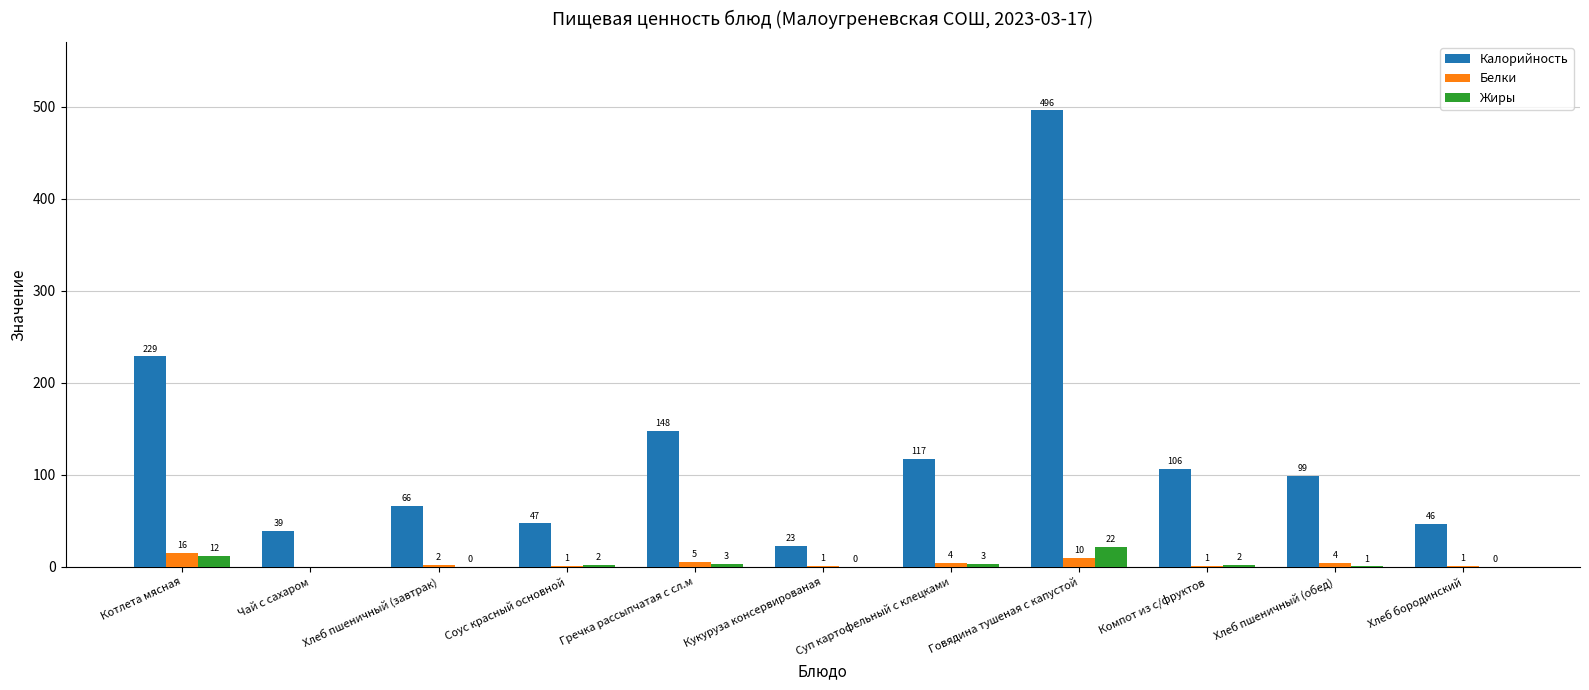

What are all the series names shown in the legend?

Калорийность, Белки, Жиры